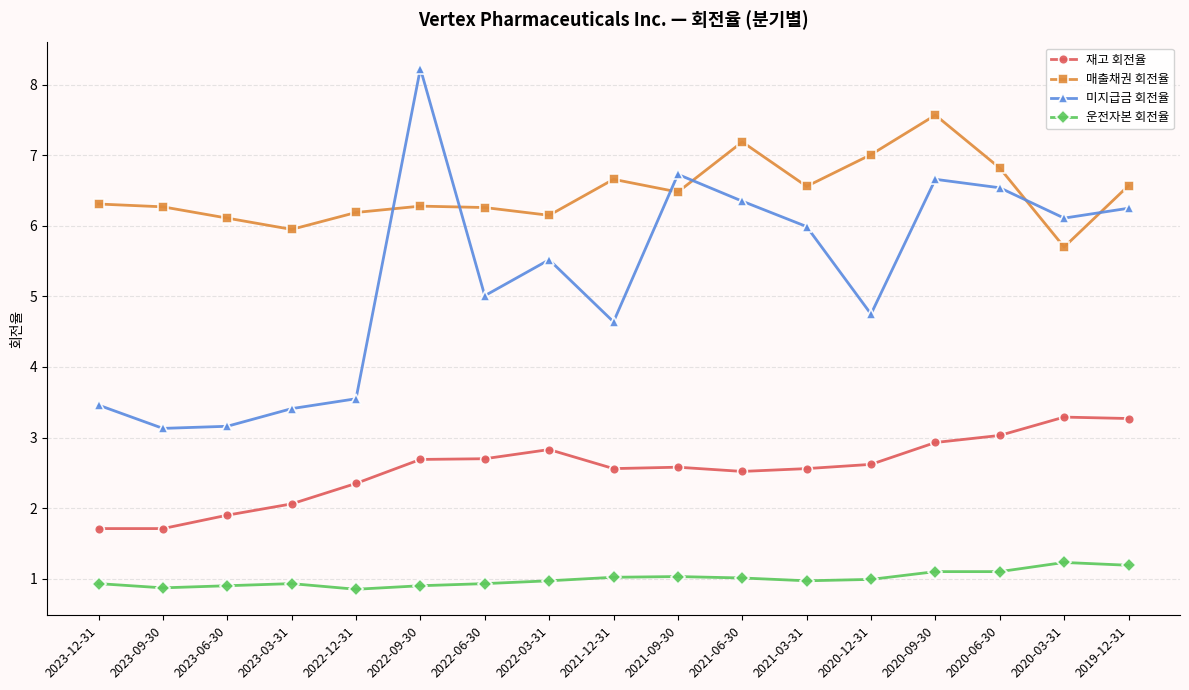

What is the spread (max minus min) of values at 2023-03-31?

5.0